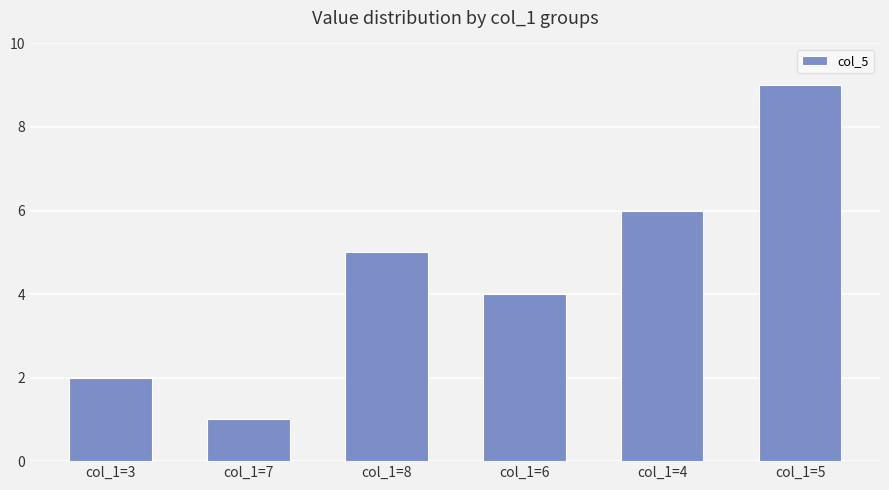

What is the label of the 5th bar from the right?

col_1=7